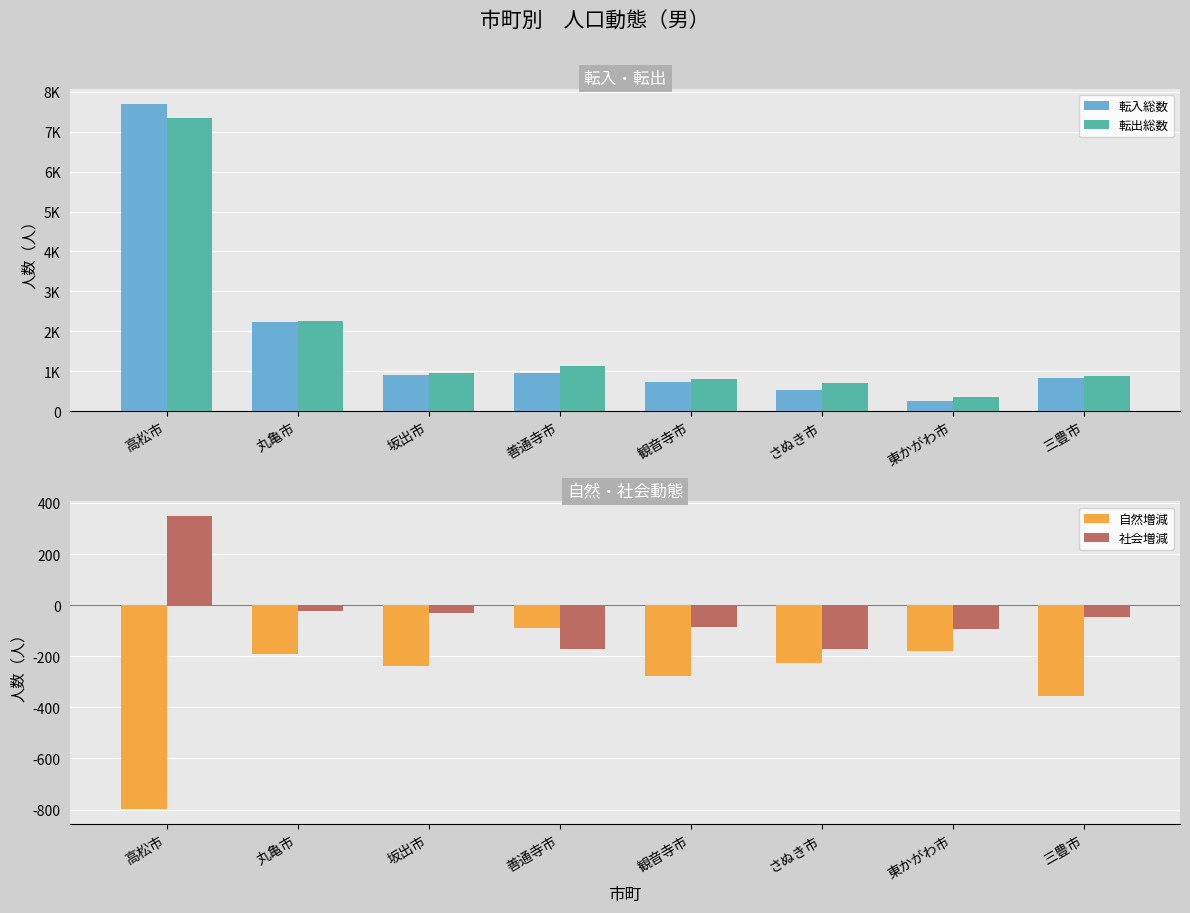

Reading right to left, list all the values displayed in this chart.

転入総数: 825	259	535	733	947	912	2240	7696
転出総数: 870	353	708	818	1120	944	2265	7347
自然増減: -357	-181	-225	-277	-88	-239	-193	-799
社会増減: -45	-94	-173	-85	-173	-32	-25	349